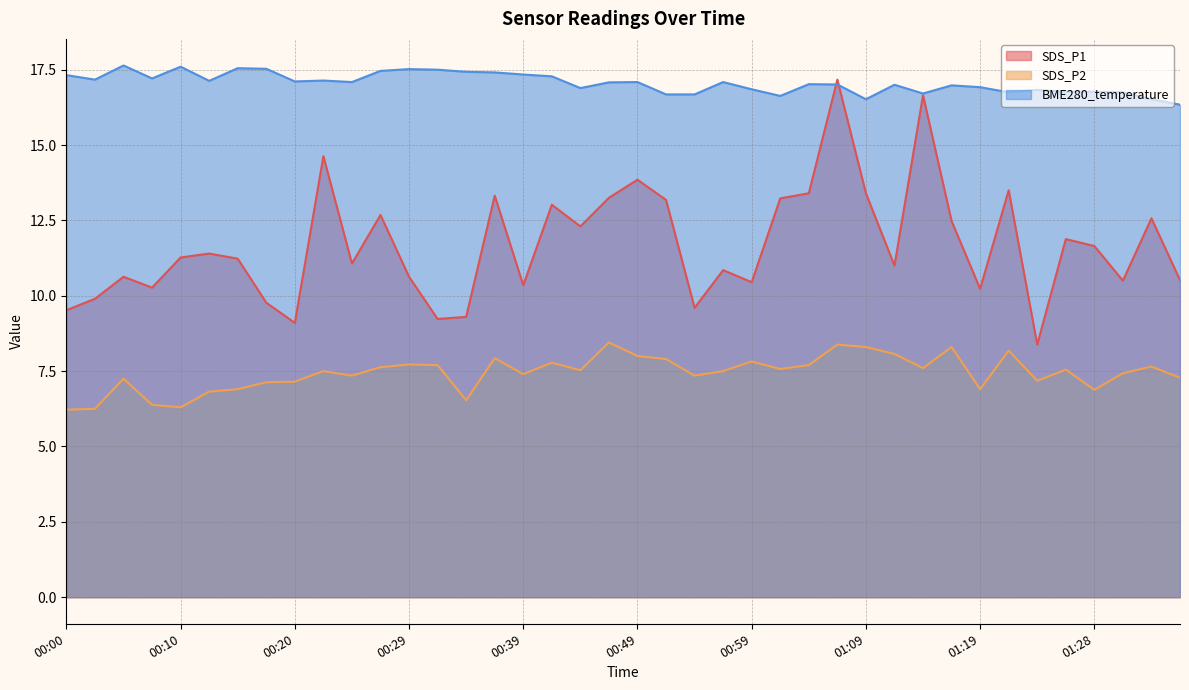

Rank the series by their maximum value, from lowest to highest.

SDS_P2, SDS_P1, BME280_temperature